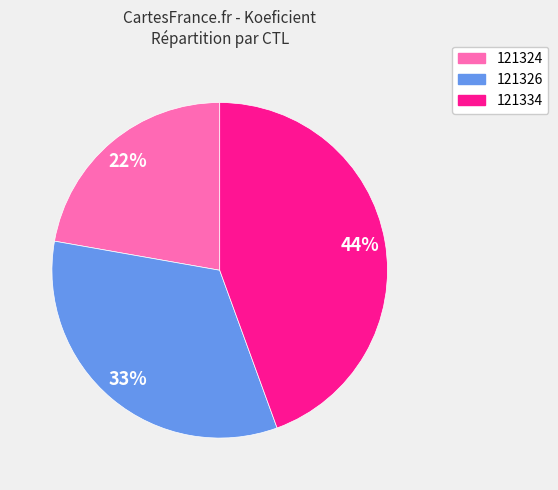

Is the sum of 121324 and 121326 greater than half?

Yes